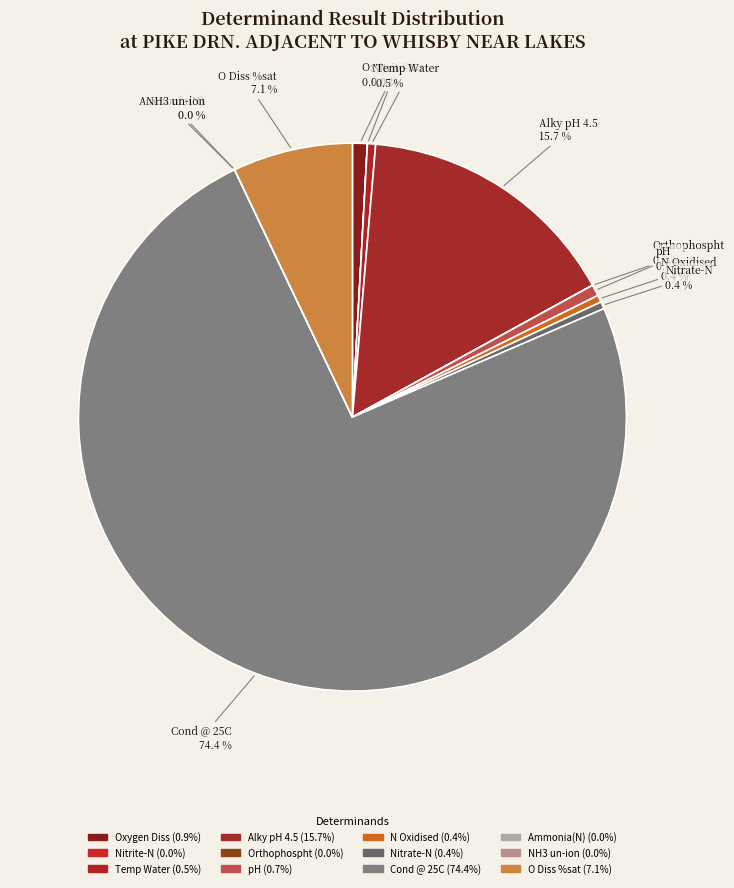

To the nearest percent, what is the average slice percentage?

8%